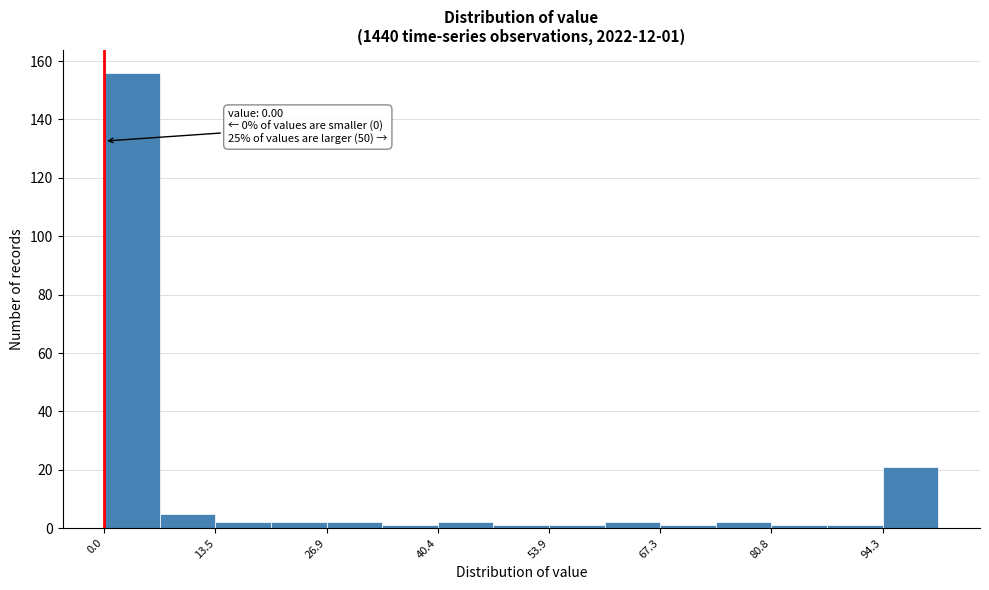

Around what value on the x-axis is the tallest bar? Give the approximate position of its centre, as read against the axis.

4